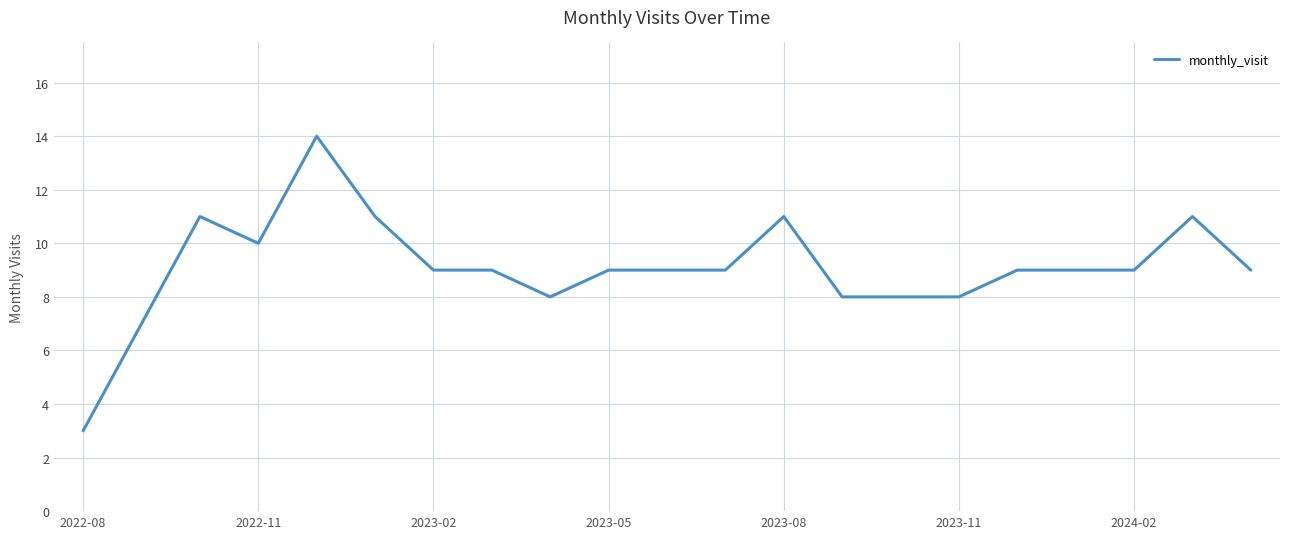

What is the difference between the maximum and minimum values?

11